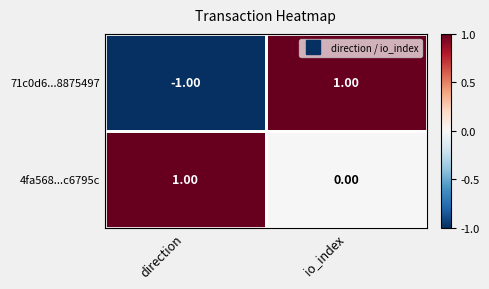

How many distinct data groups are displayed?

2